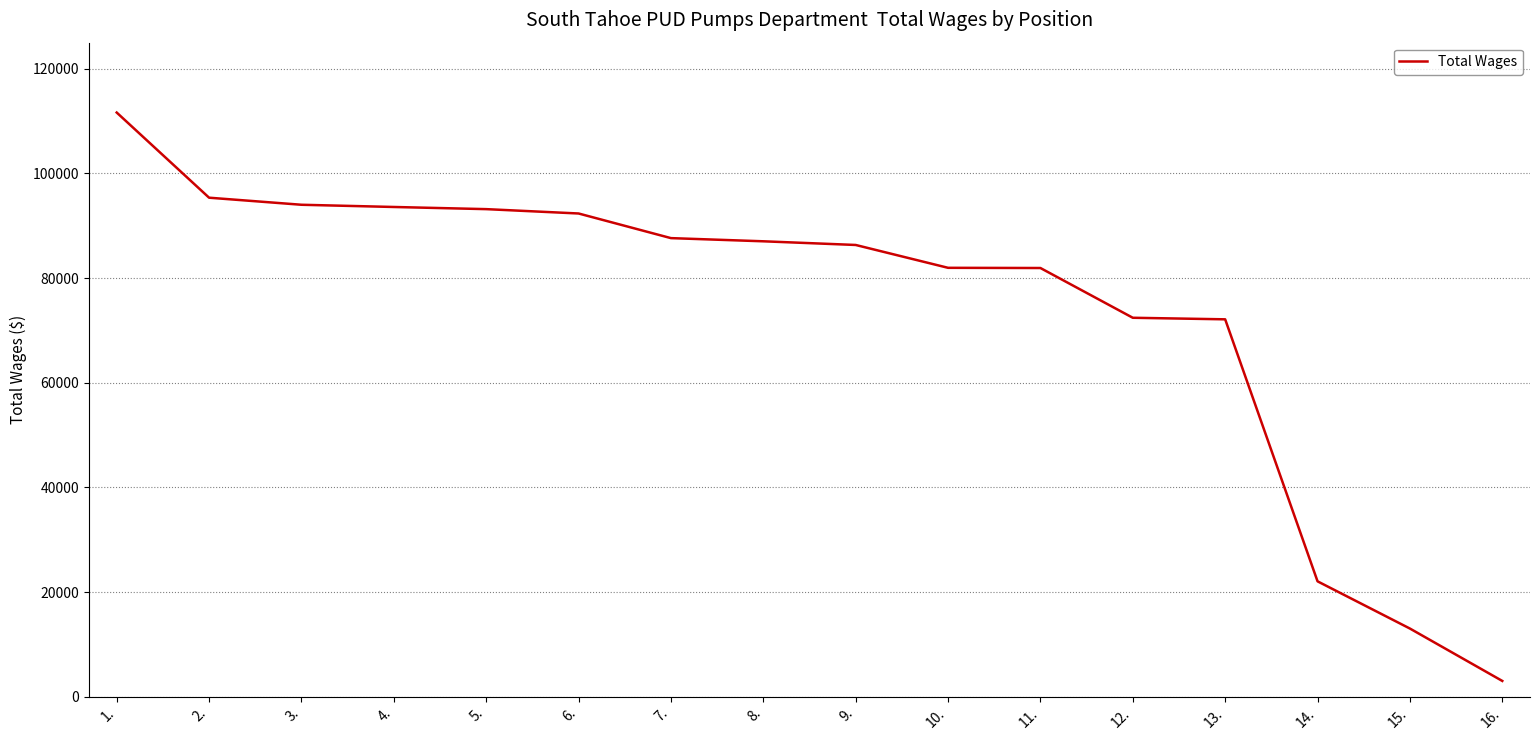

Which has a higher value, 1. or 12.?

1.